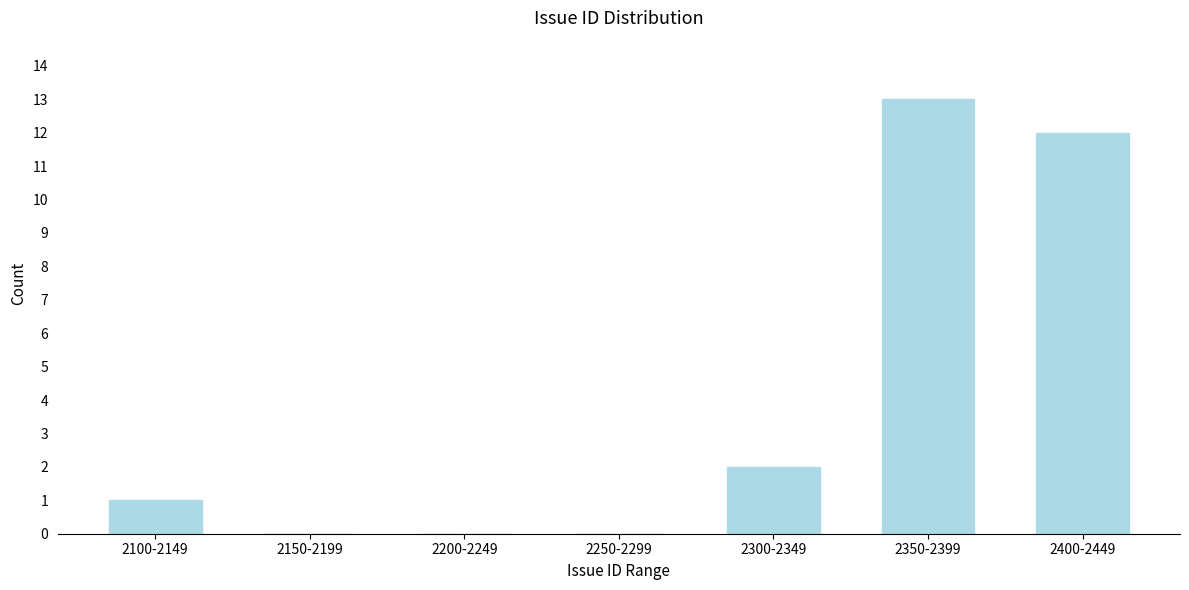

Reading right to left, transcribe all the data shown in this chart.

2400-2449=12	2350-2399=13	2300-2349=2	2250-2299=0	2200-2249=0	2150-2199=0	2100-2149=1